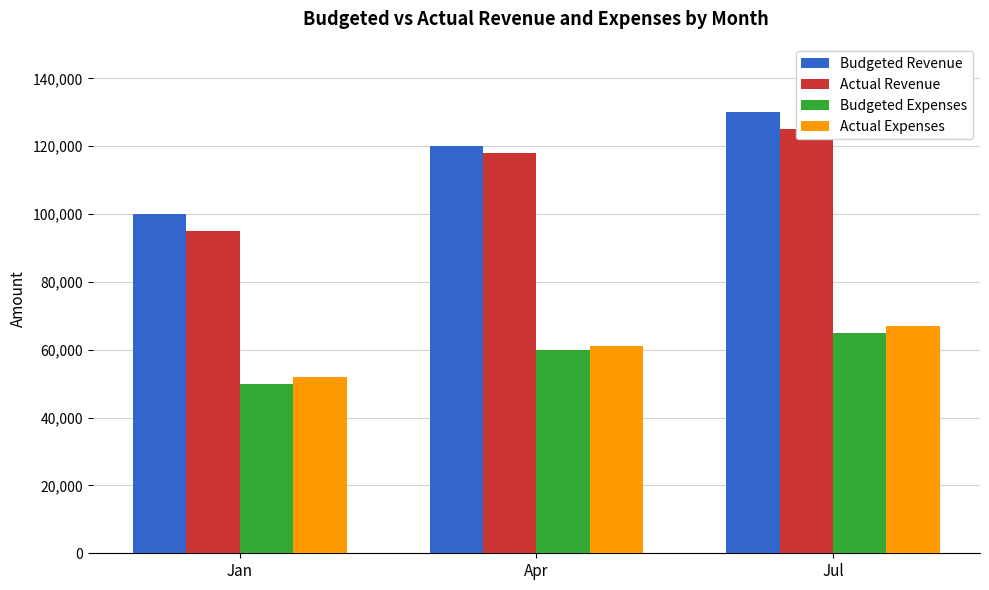

Reading left to right, list all the values displayed in this chart.

Budgeted Revenue: Jan=100000	Apr=120000	Jul=130000
Actual Revenue: Jan=95000	Apr=118000	Jul=125000
Budgeted Expenses: Jan=50000	Apr=60000	Jul=65000
Actual Expenses: Jan=52000	Apr=61000	Jul=67000